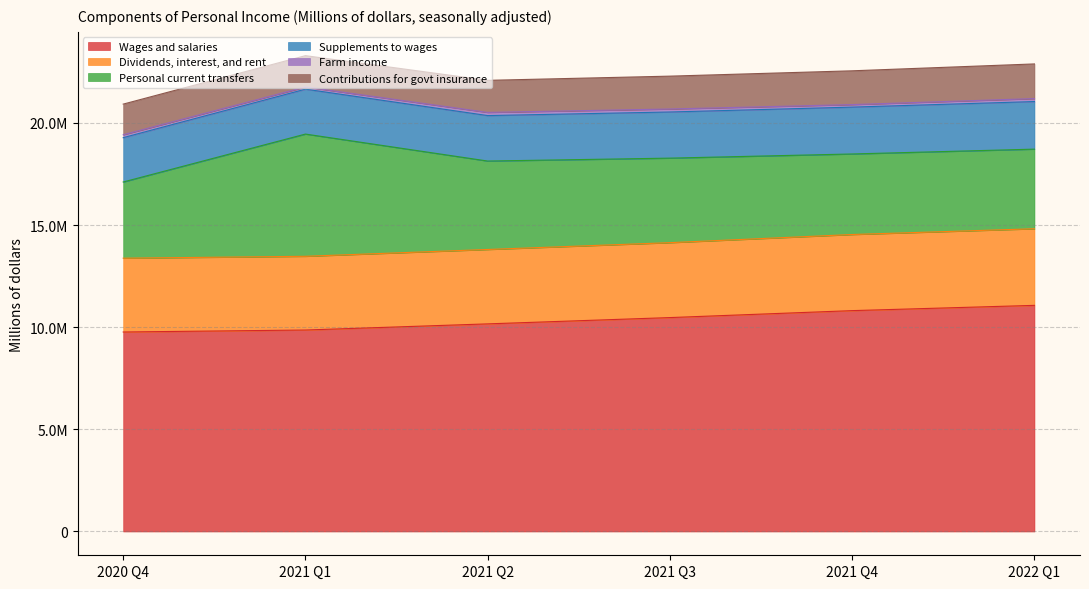

At which label is Dividends, interest, and rent closest to 3679456?

2021 Q3